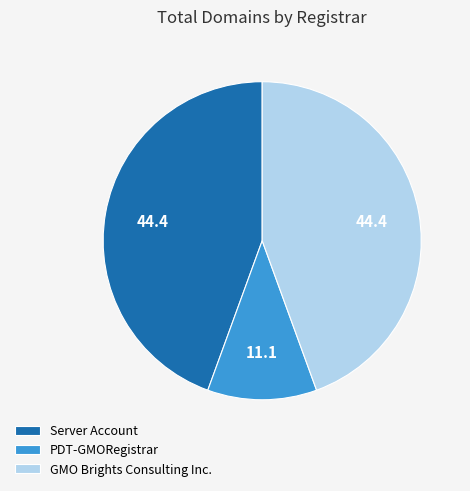

What is the smallest slice in the pie chart?

PDT-GMORegistrar